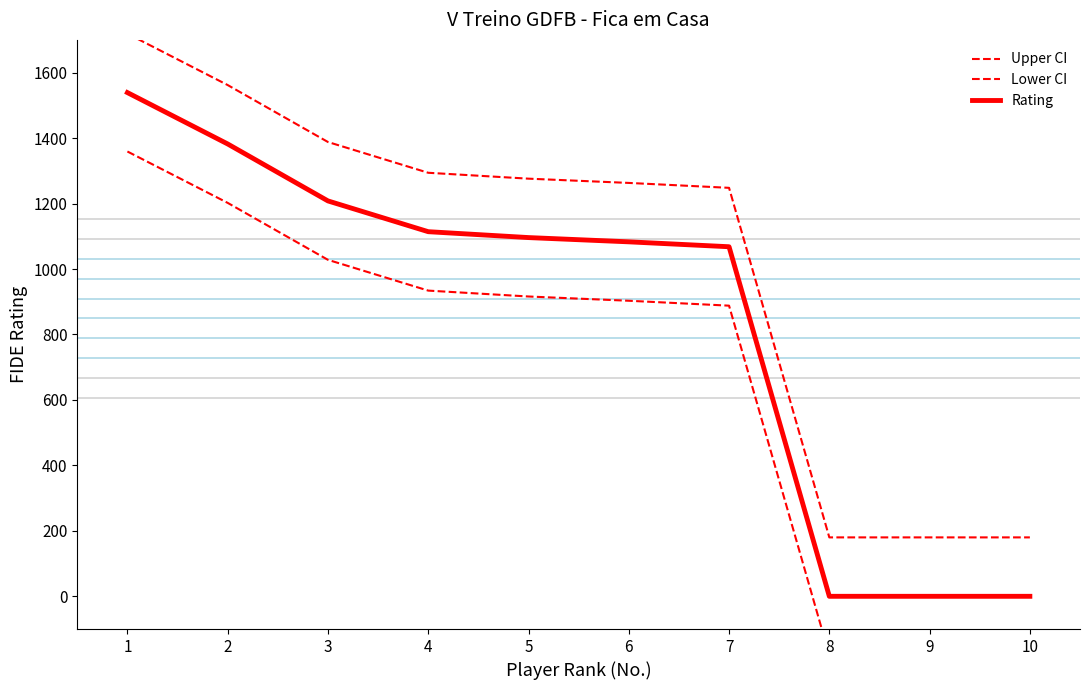

What is the highest value of the Upper CI series?

1719